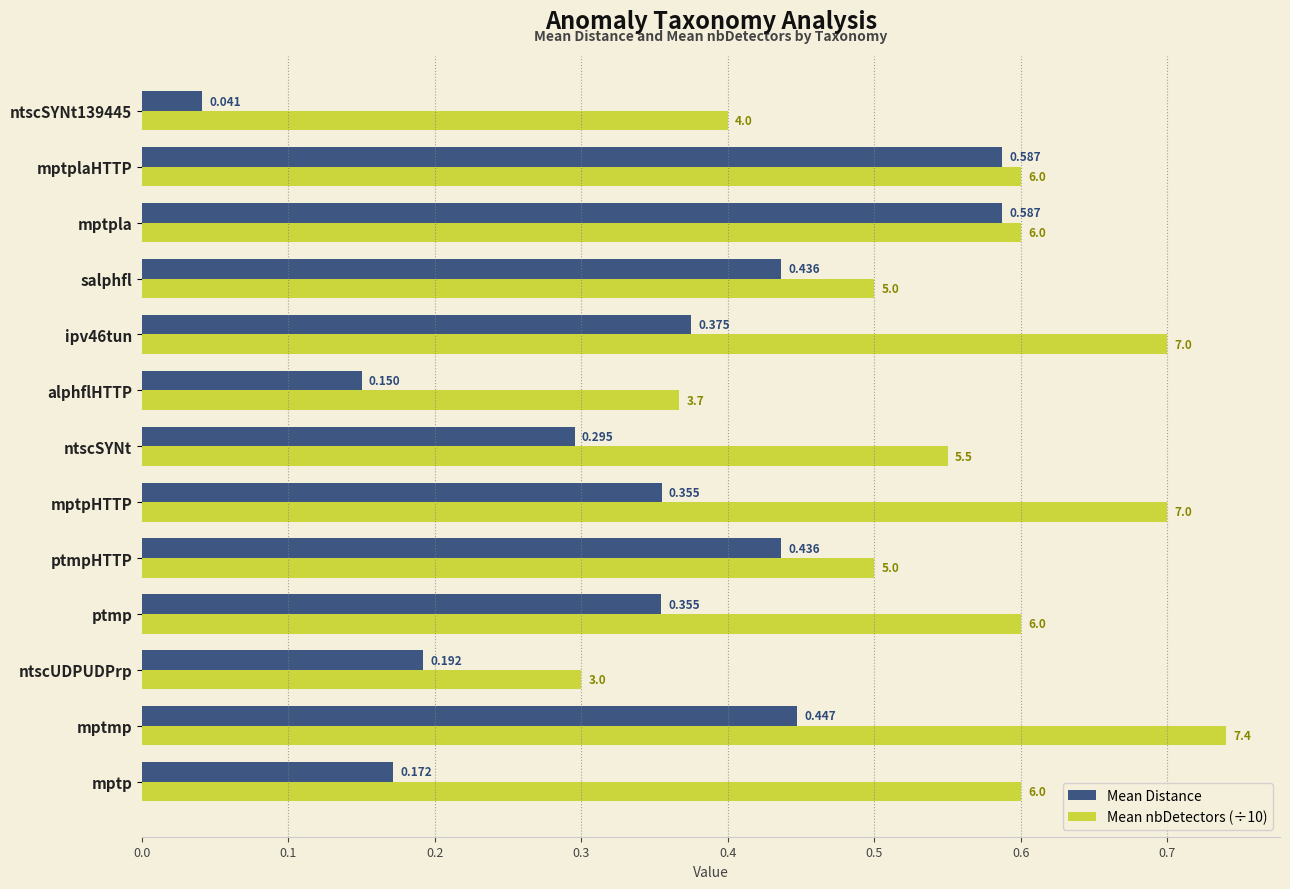

At which category does the chart reach its peak across all series?

mptmp